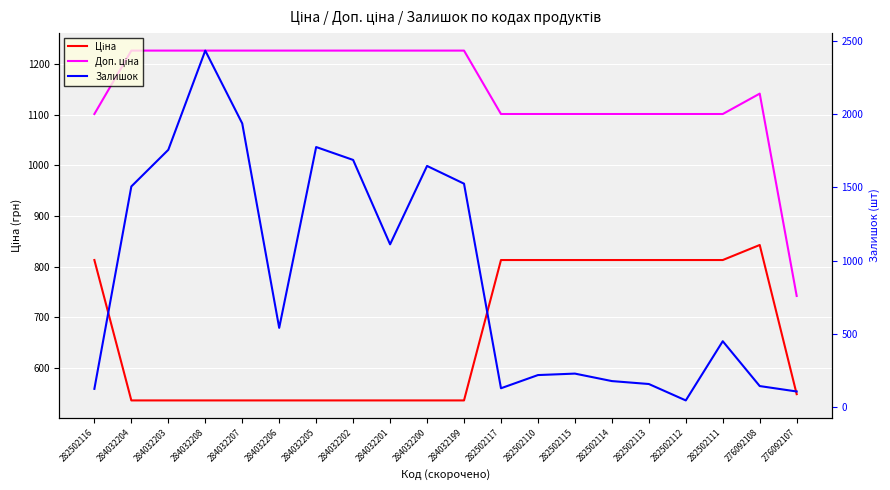

Is the value of Доп. ціна at 282502117 greater than the value of Ціна at 276092108?

Yes